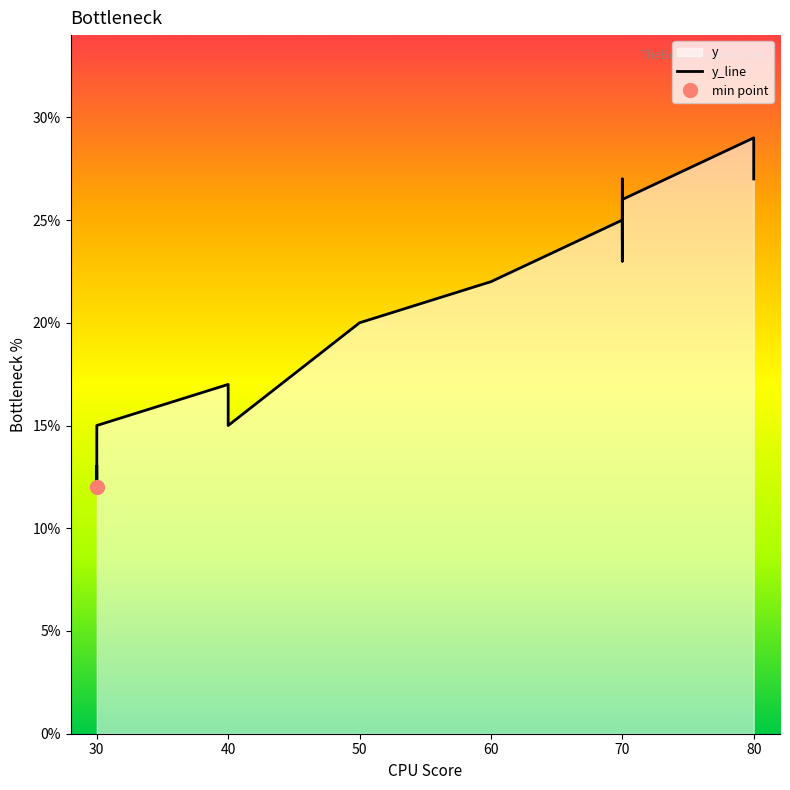

What is the smallest value displayed?

12